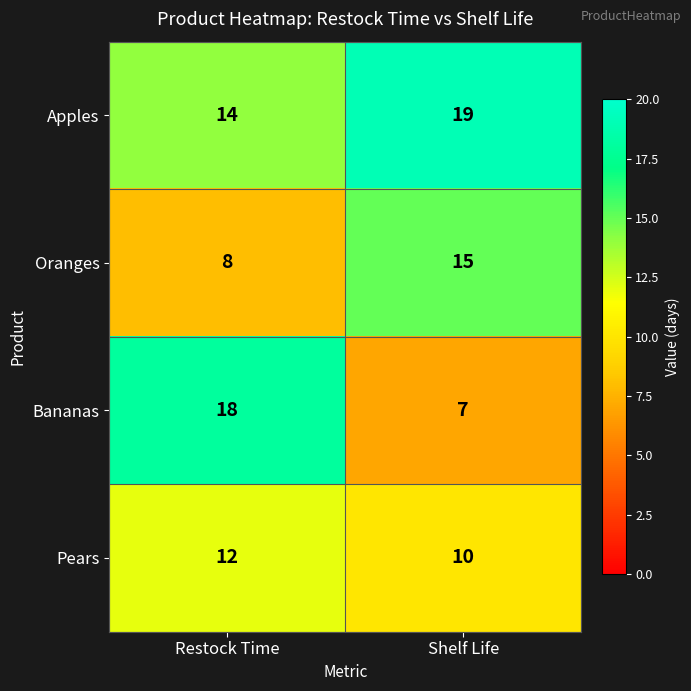

List the series in order of their peak value, lowest first.

Pears, Oranges, Bananas, Apples